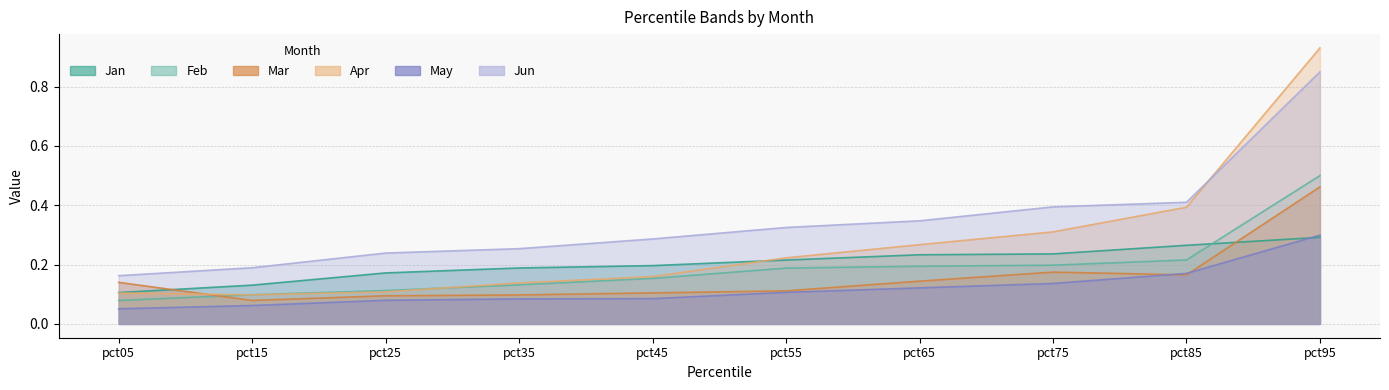

True or false: May has more than 2 points higher than both neighbors.

False